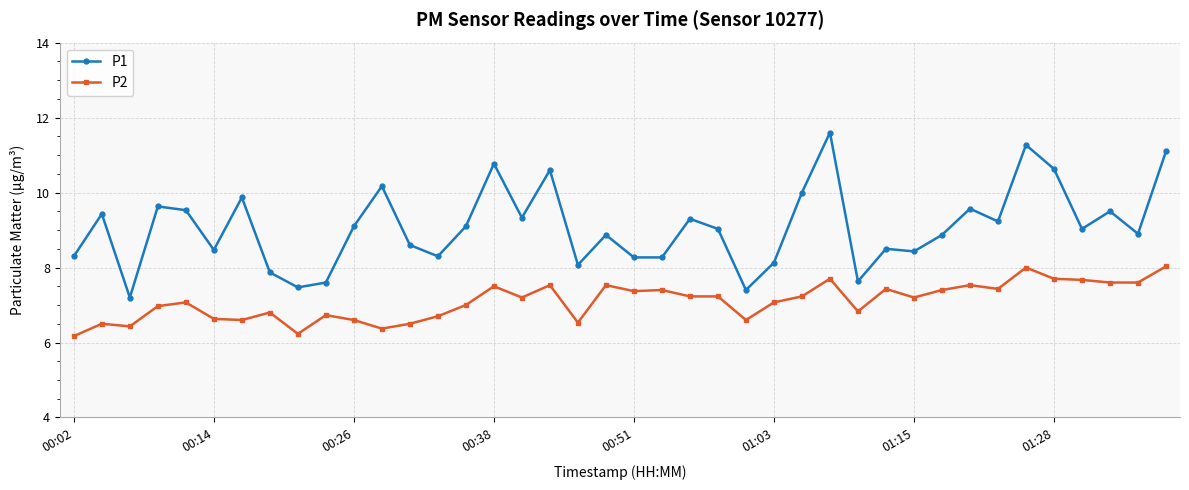

Which series has the widest spread of values?

P1